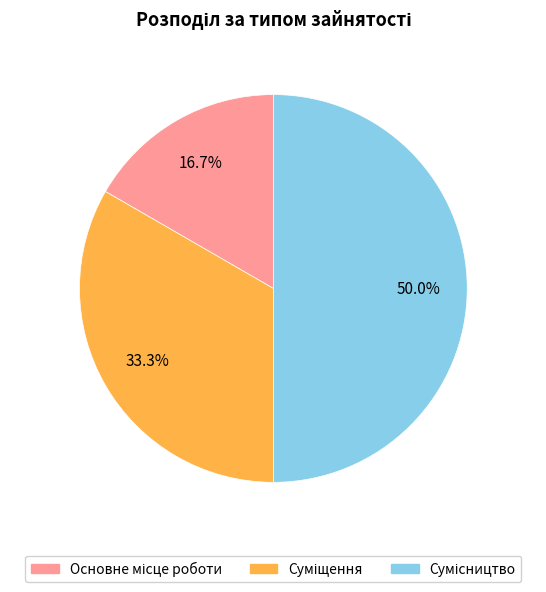

Which category has the smallest portion of the pie?

Основне місце роботи